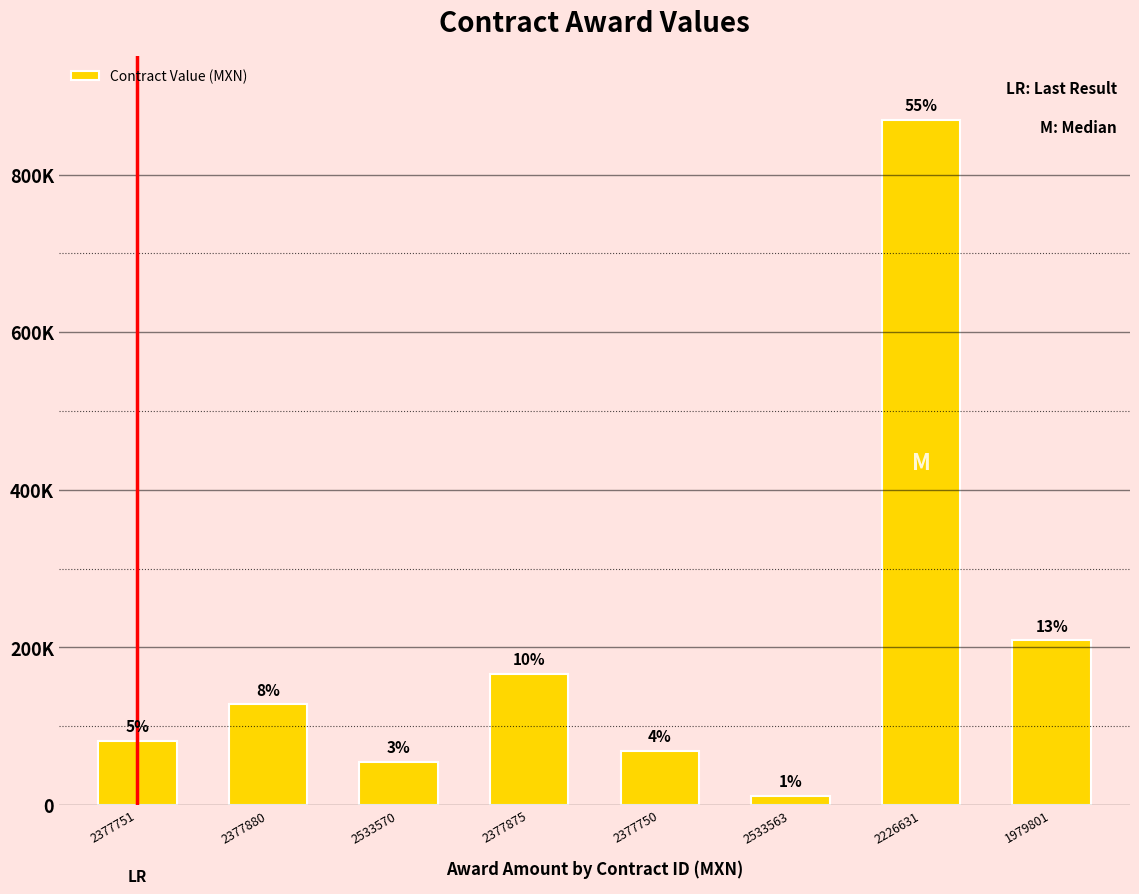

What is the label of the 6th bar from the right?

2533570